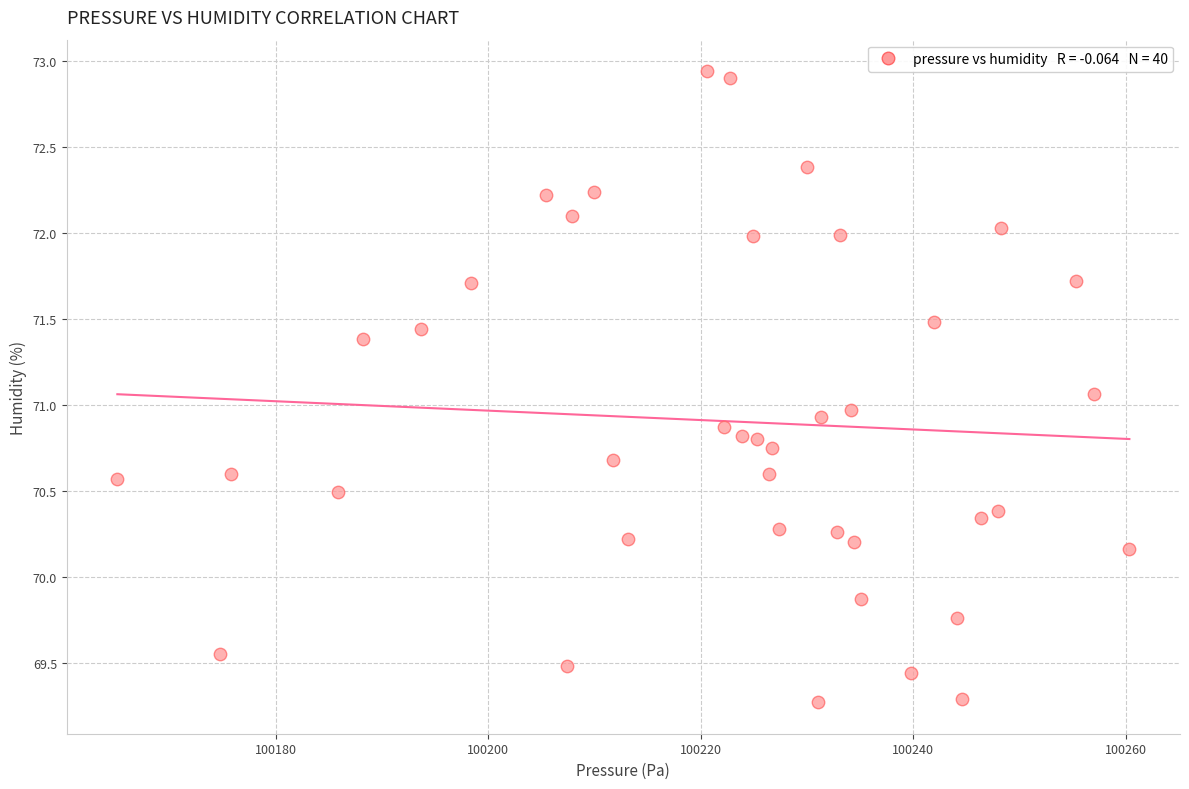

What is the range of Y values (max minus min)?

3.7